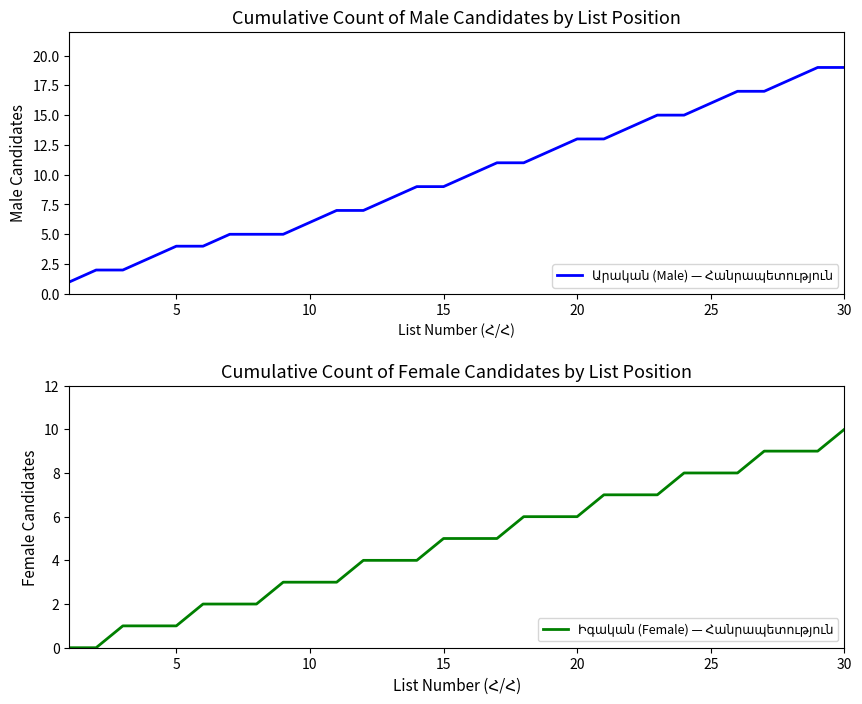

How many data points in Արական (Male) — Հանրապետություն are less than 10?

15